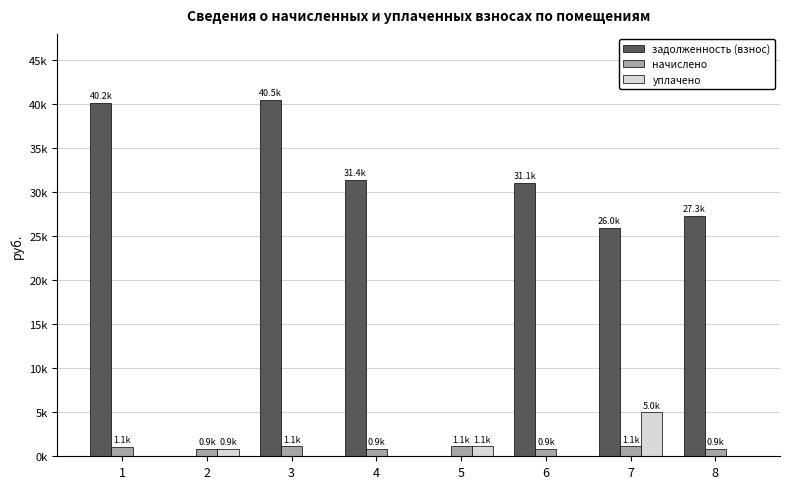

Reading left to right, extract all data points from this chart.

задолженность (взнос): 40170.7	0.0	40541.8	31394.5	0.0	31085.5	25980.6	27346.3
начислено: 1107.6	863.9	1117.8	865.6	1114.4	857.1	1114.4	862.2
уплачено: 0.0	863.9	0.0	0.0	1114.4	0.0	5000.0	0.0